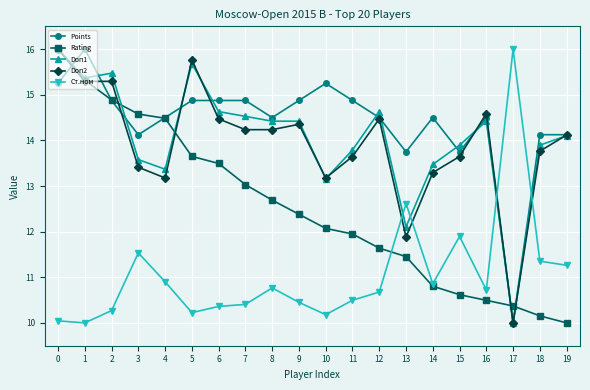

What is the greatest value displayed?

16.0